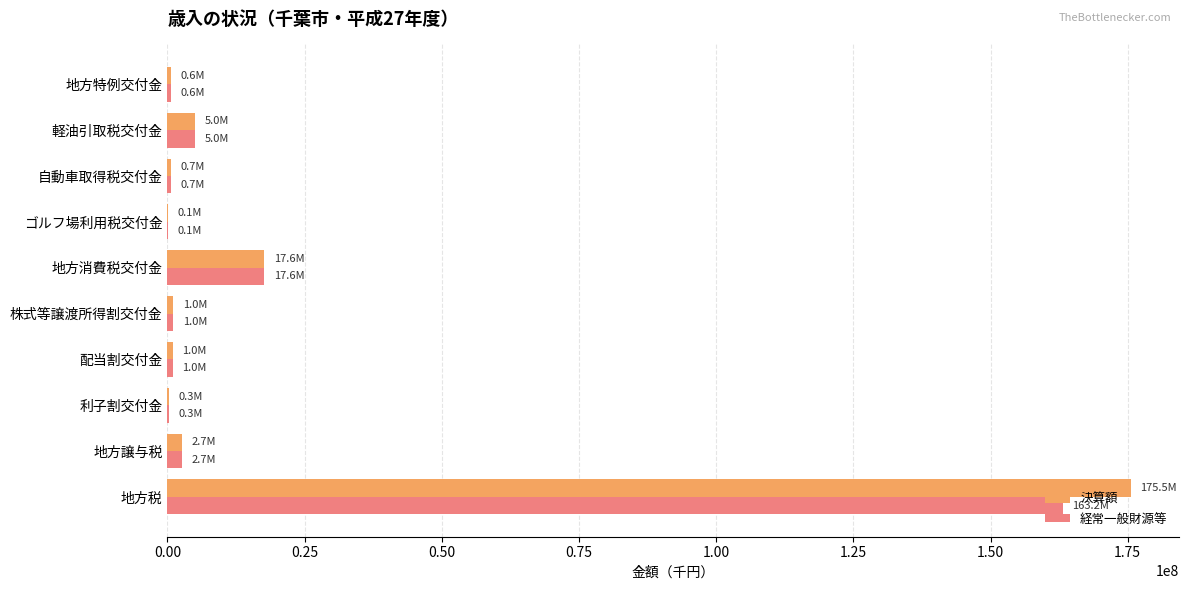

What is the total value across all series at 地方消費税交付金?

35214128